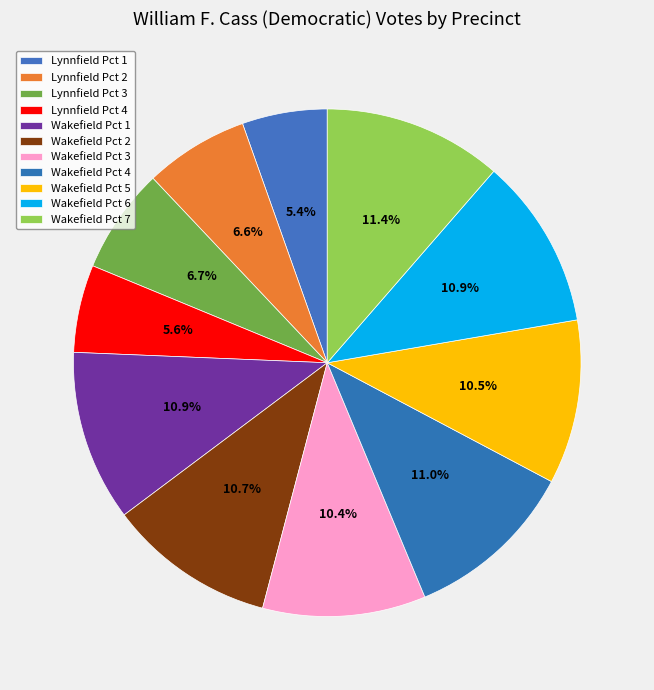

How many slices are in this pie chart?

11